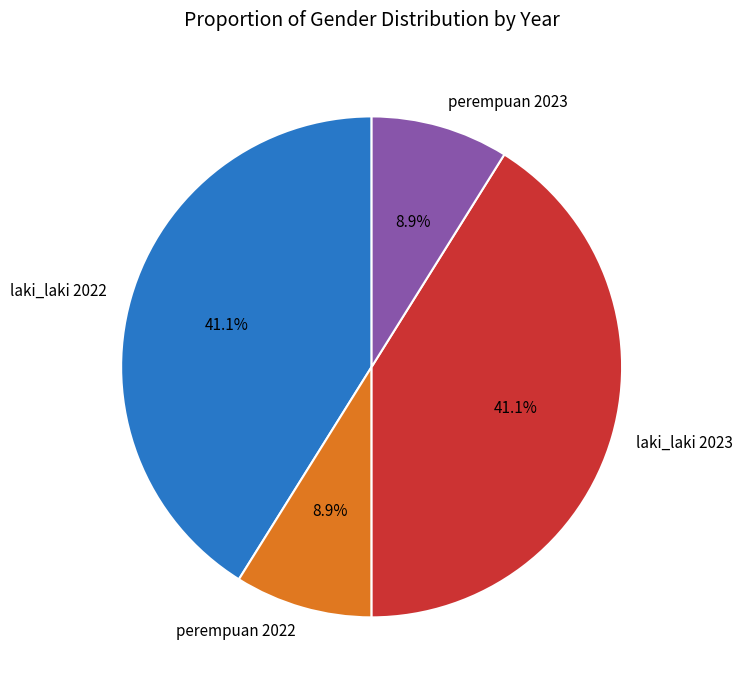

Is perempuan 2023 the majority of the pie?

No